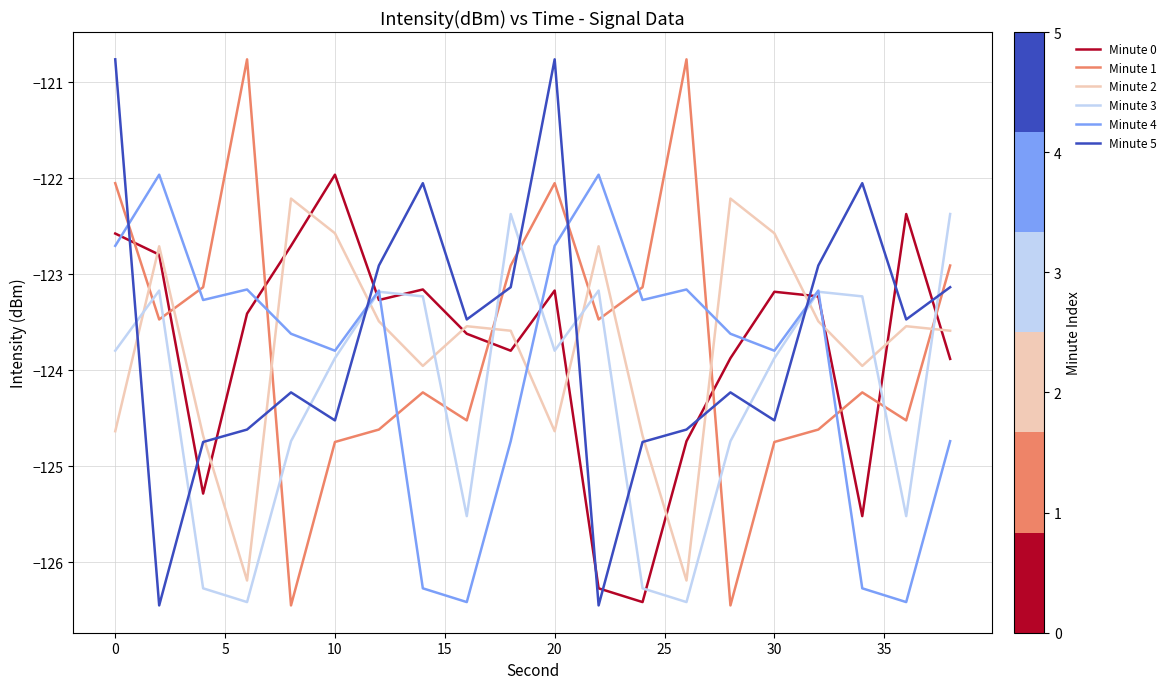

Which series ends up on top after the final intersection of Minute 2 and Minute 1?

Minute 1